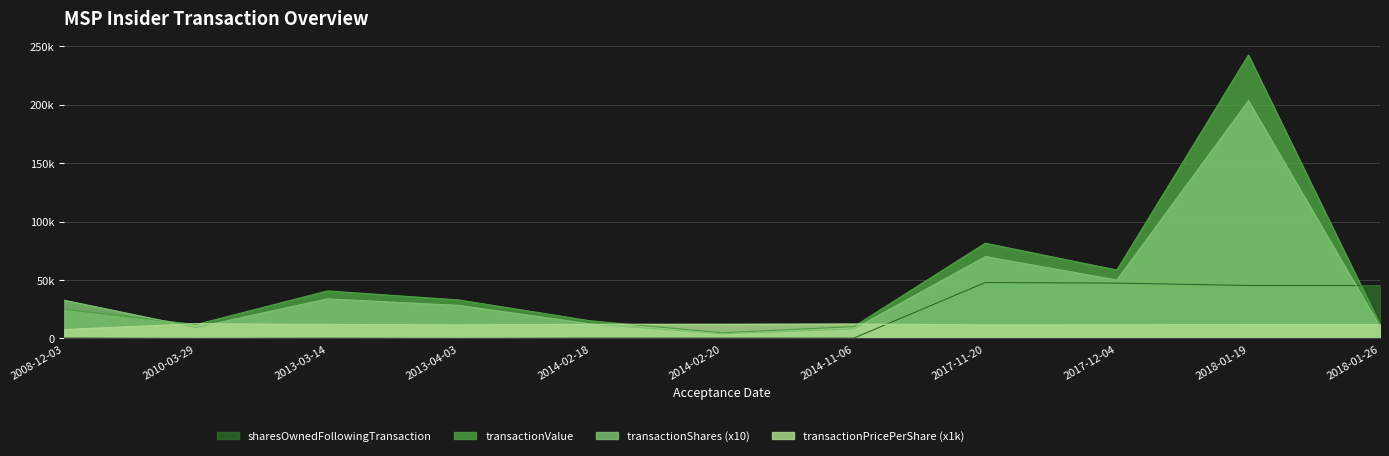

What is the spread (max minus min) of values at 2014-11-06?

12078.8